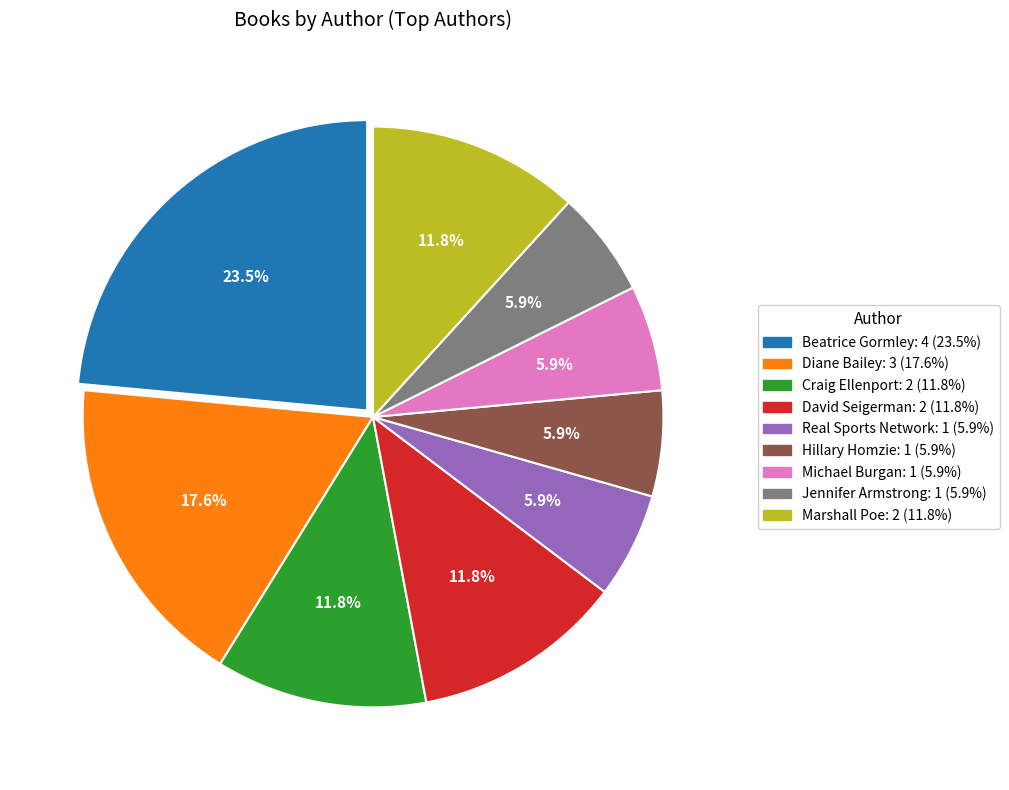

Is there any slice that represents more than half of the pie?

No